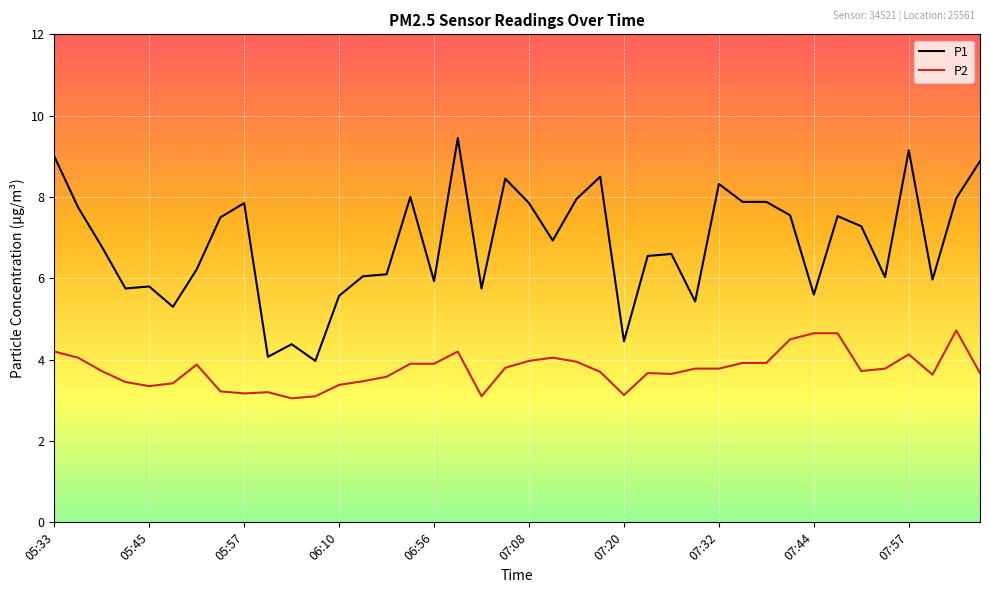

True or false: P1 and P2 cross at least once.

False